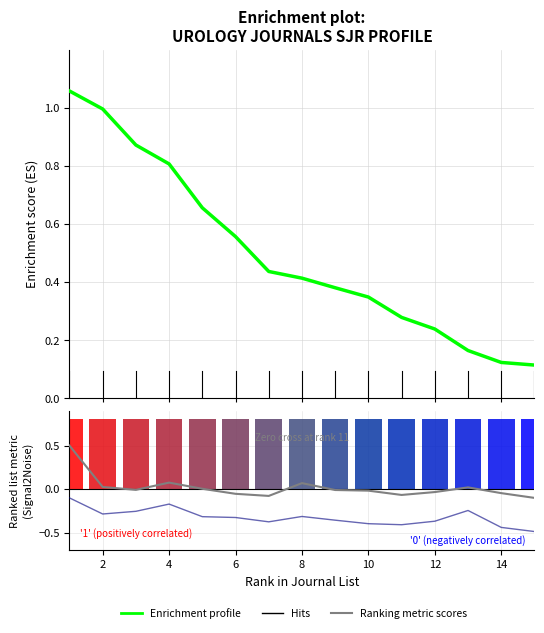

Does the chart contain any negative values?

Yes